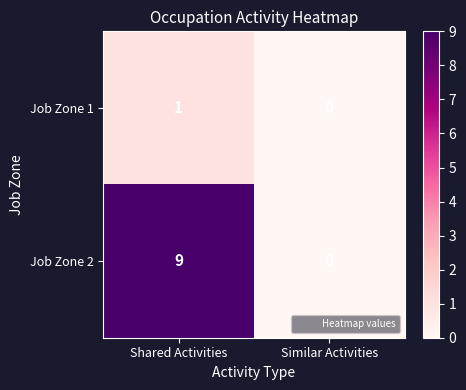

What is the spread (max minus min) of values at Shared Activities?

8